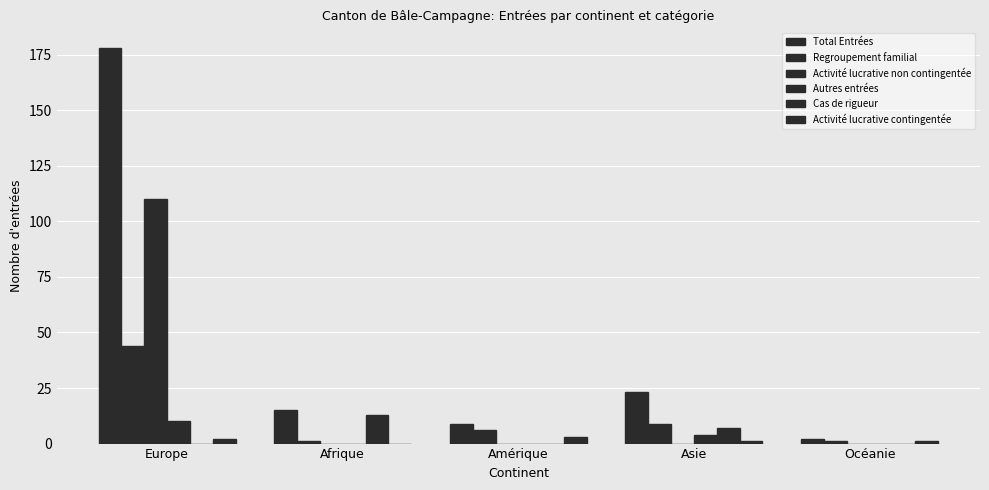

Is it true that Autres entrées equals 0 at Océanie?

True